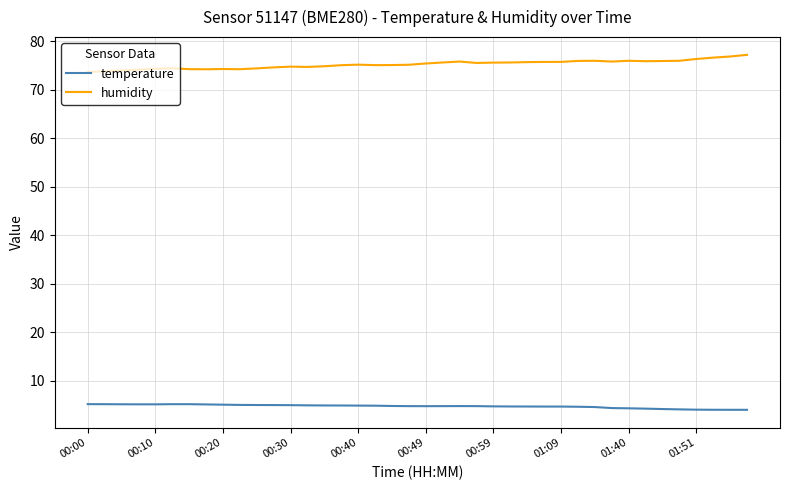

What is the maximum value shown in the chart?

77.2